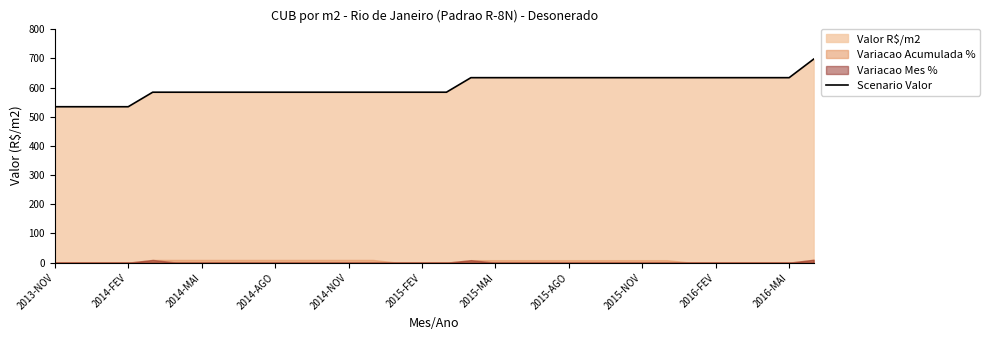

What is the greatest value displayed?

697.7